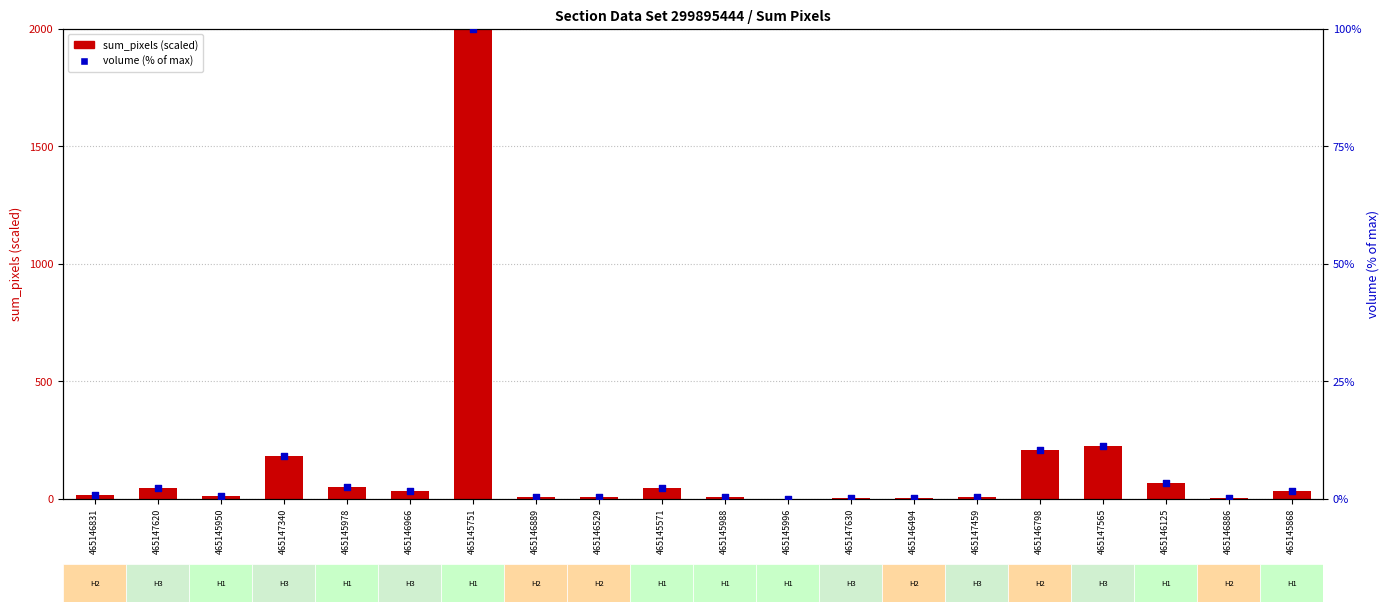

Is the value of sum_pixels at 465145996 greater than the value of volume (scaled %) at 465146966?

No